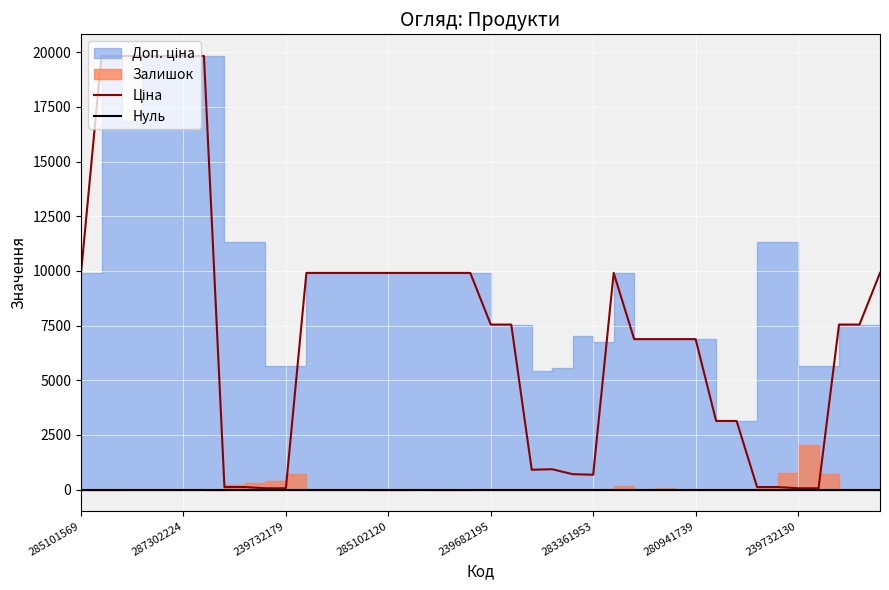

The Ціна series shows 113.3 at 8. True or false?

True